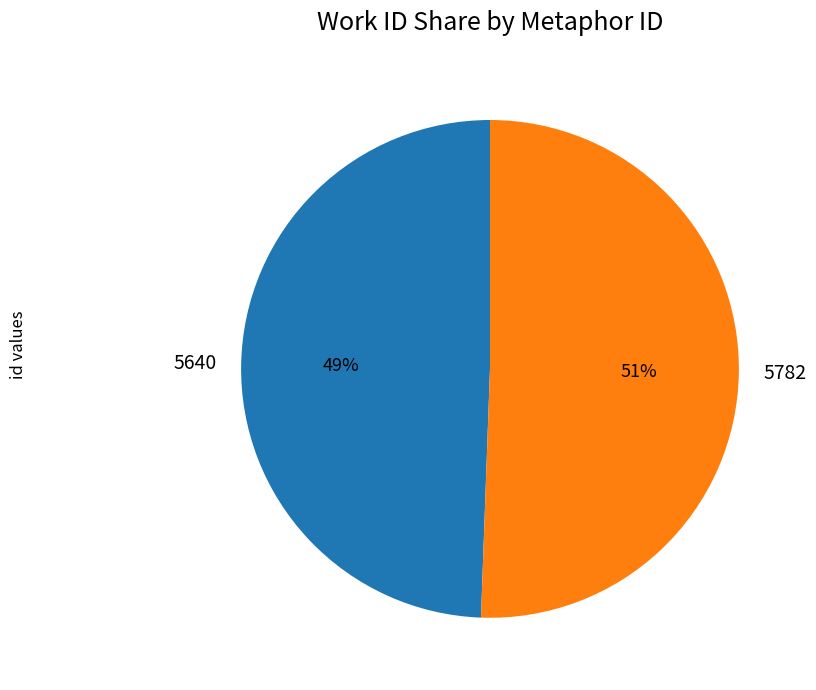

To the nearest percent, what is the combined percentage of 5782 and 5640?

100%